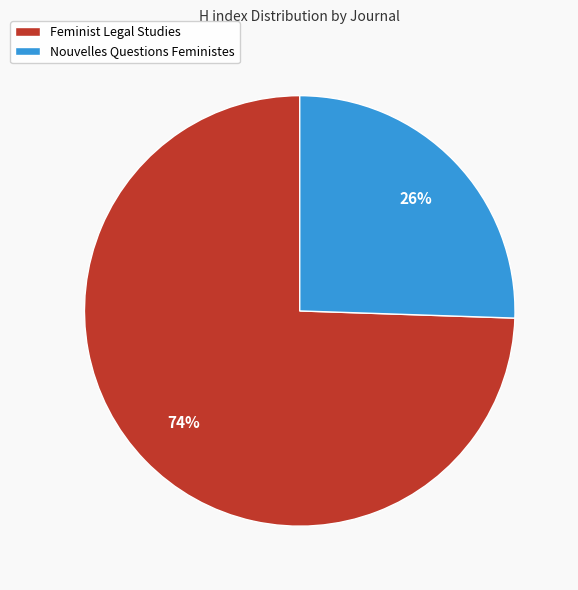

Which has a higher value, Nouvelles Questions Feministes or Feminist Legal Studies?

Feminist Legal Studies